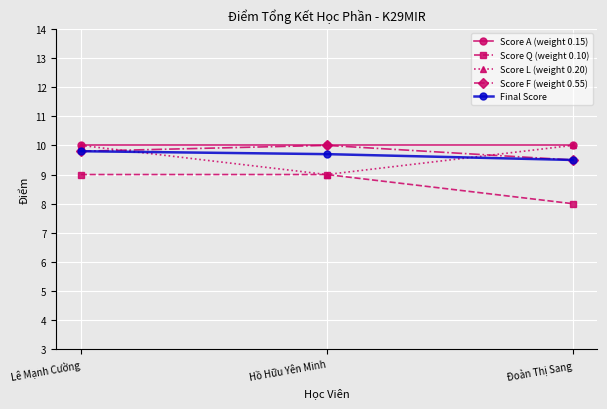

Which label corresponds to the smallest value in the chart?

Đoàn Thị Sang